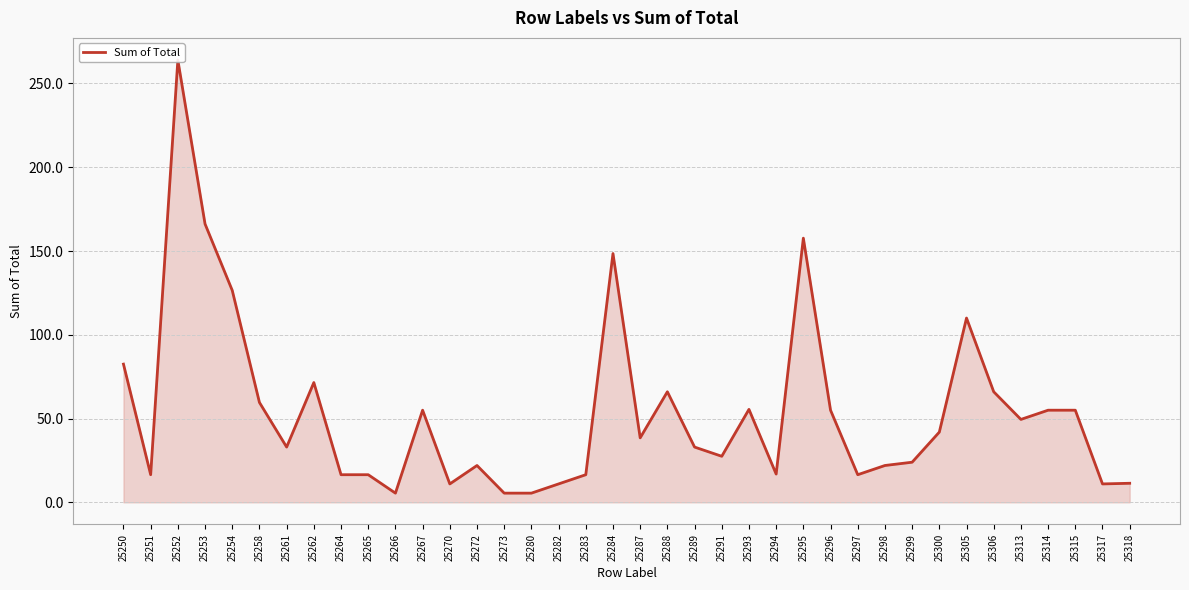

Reading left to right, transcribe all the data shown in this chart.

25250=82.5	25251=16.5	25252=264.0	25253=166.1	25254=126.5	25258=59.6	25261=33.0	25262=71.5	25264=16.5	25265=16.5	25266=5.5	25267=55.0	25270=11.0	25272=22.0	25273=5.5	25280=5.5	25282=11.0	25283=16.5	25284=148.5	25287=38.5	25288=66.0	25289=33.0	25291=27.5	25293=55.5	25294=16.9	25295=157.7	25296=55.0	25297=16.5	25298=22.0	25299=24.0	25300=41.9	25305=110.0	25306=66.0	25313=49.5	25314=55.0	25315=55.0	25317=11.0	25318=11.4